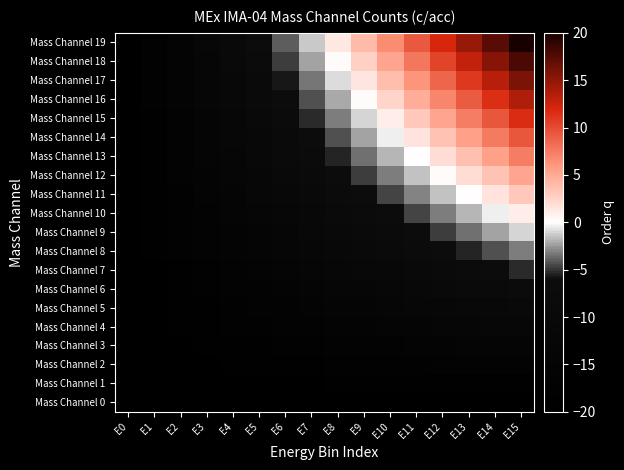

Which series has the largest total across all categories?

Mass Channel 19